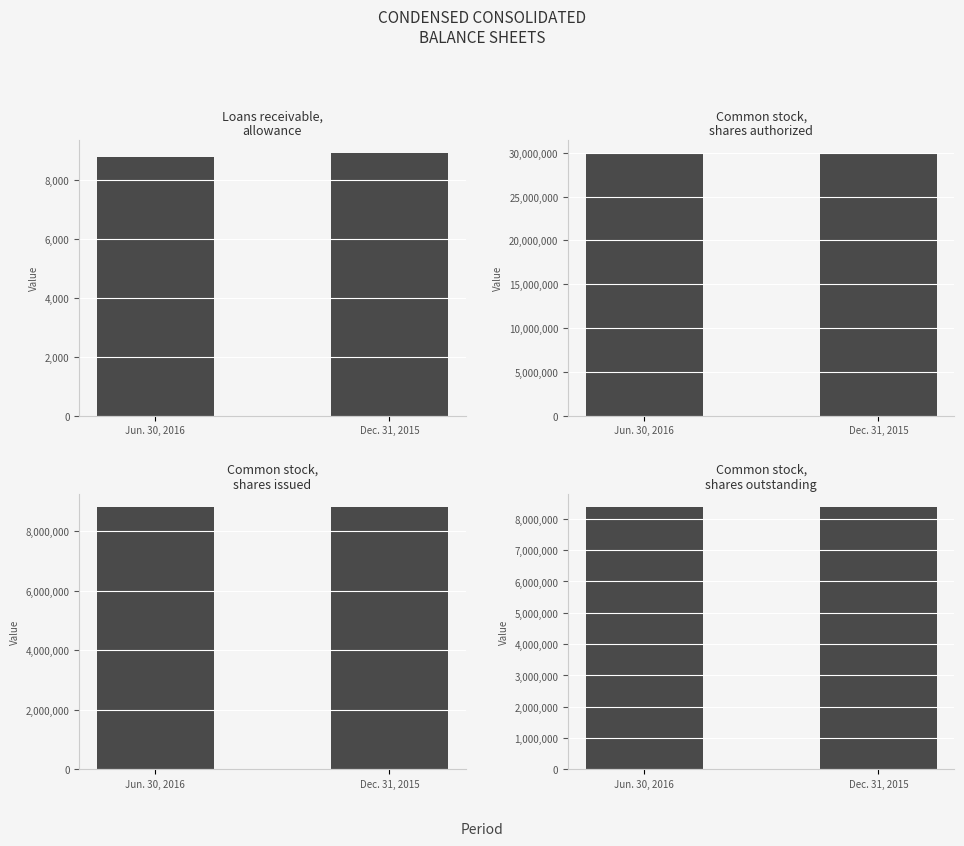

Which series has the largest range (max minus min)?

Common stock,
shares issued